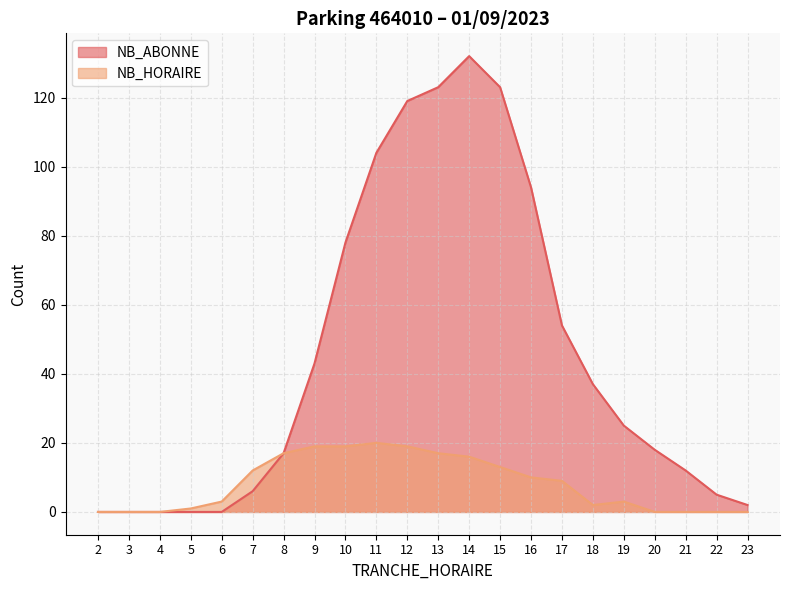

Is the value of NB_HORAIRE at 3 greater than the value of NB_ABONNE at 19?

No